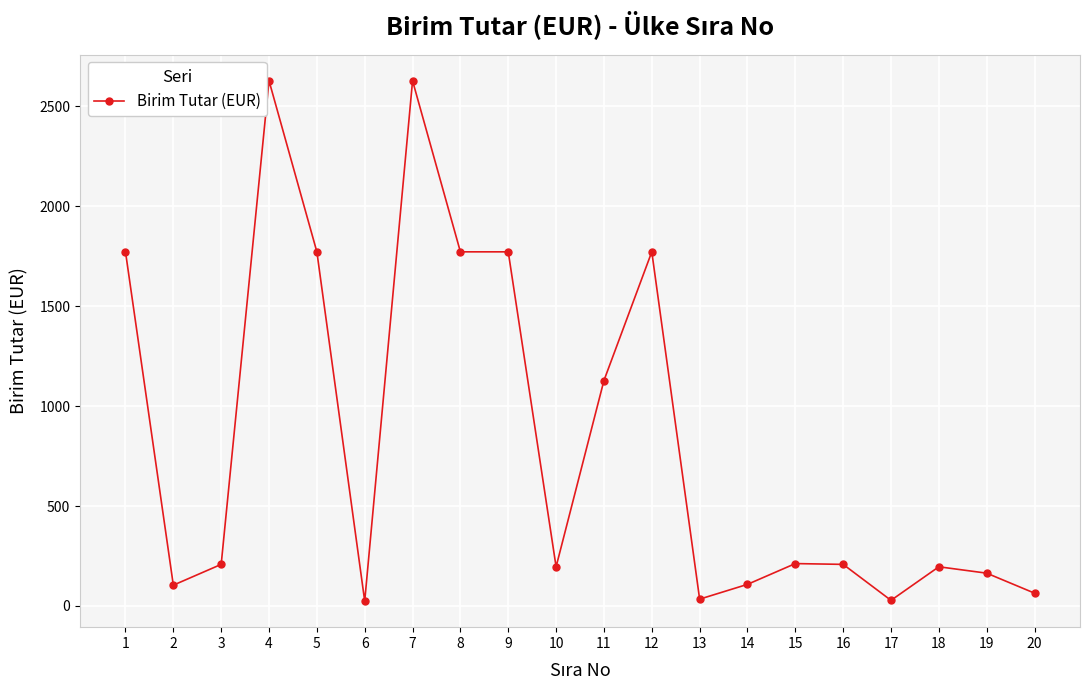

The value at 15 is 44. True or false?

False